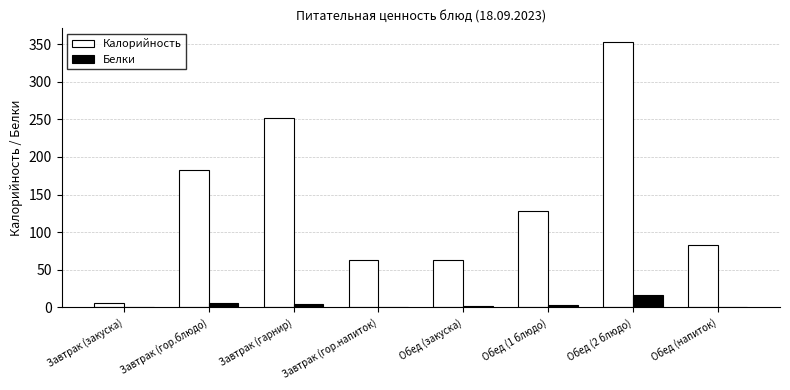

Which series changed the most between Обед (1 блюдо) and Обед (напиток)?

Калорийность